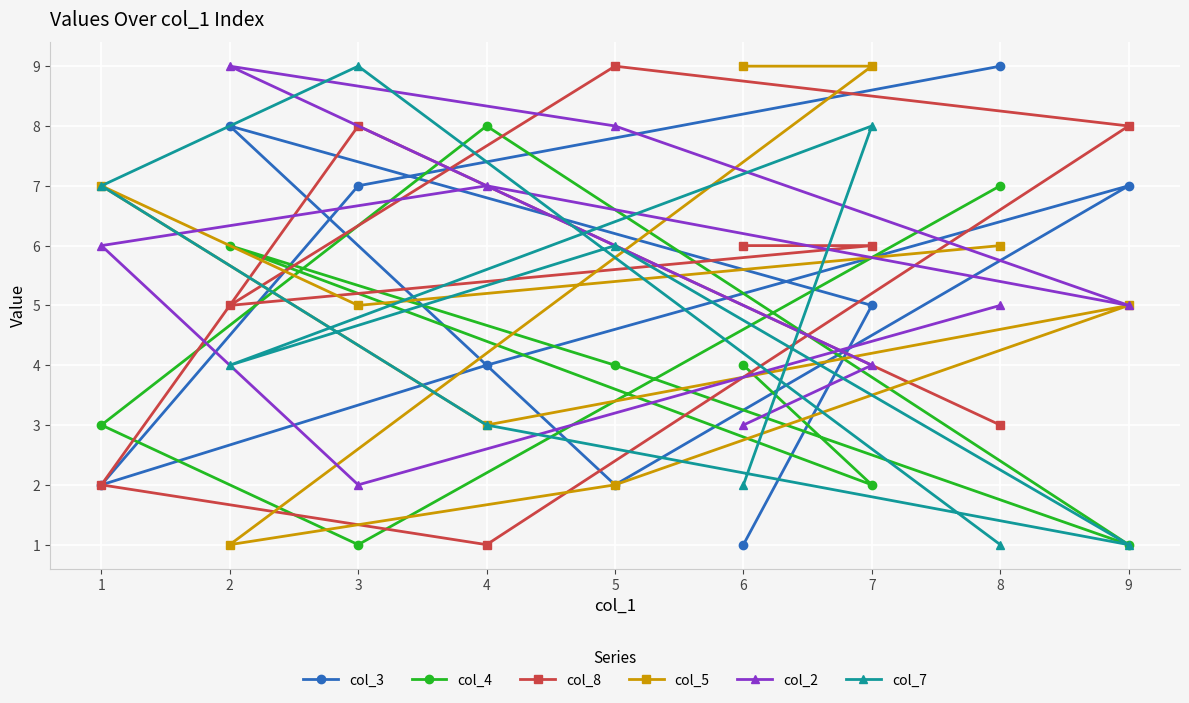

Reading right to left, list all the values displayed in this chart.

col_3: 9=7	8=9	7=5	6=1	5=2	4=4	3=7	2=8	1=2
col_4: 9=1	8=7	7=2	6=4	5=4	4=8	3=1	2=6	1=3
col_8: 9=8	8=3	7=6	6=6	5=9	4=1	3=8	2=5	1=2
col_5: 9=5	8=6	7=9	6=9	5=2	4=3	3=5	2=1	1=7
col_2: 9=5	8=5	7=4	6=3	5=8	4=7	3=2	2=9	1=6
col_7: 9=1	8=1	7=8	6=2	5=6	4=3	3=9	2=4	1=7